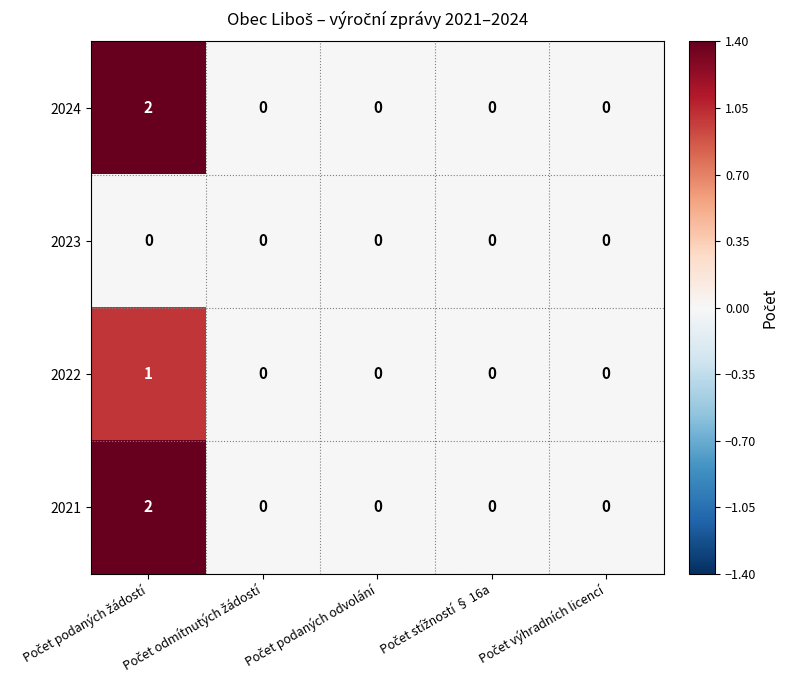

How many 2021 values are between 0 and 1?

4